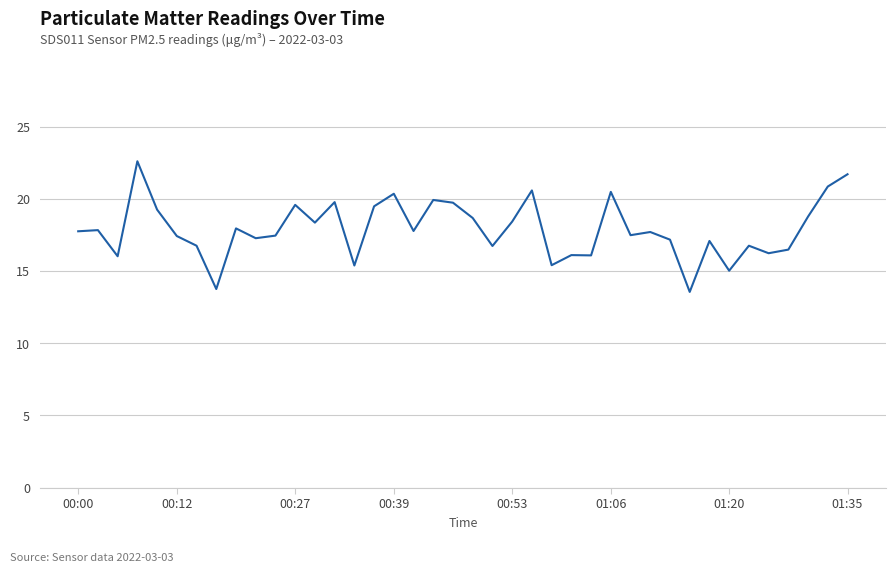

What is the smallest value displayed?

13.6